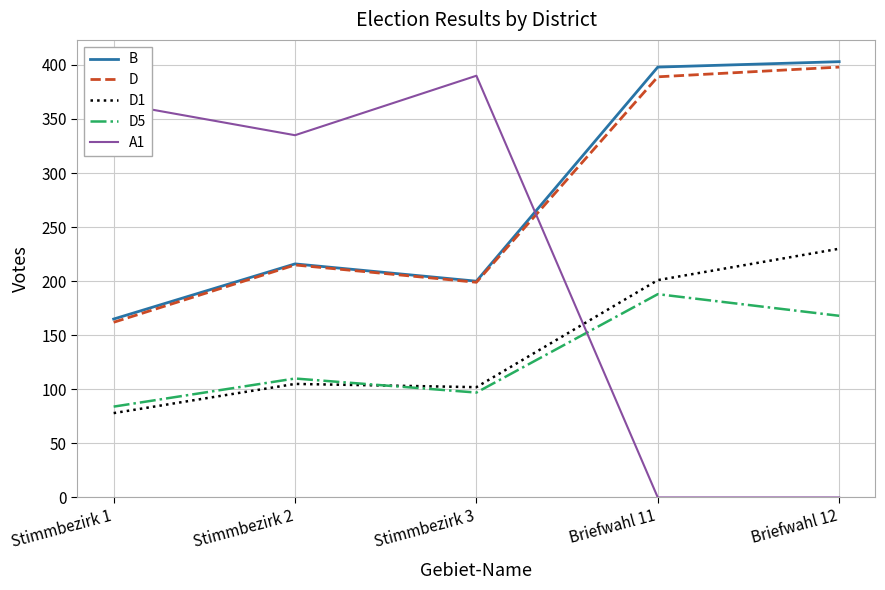

How many intersections are there between D5 and A1?

1